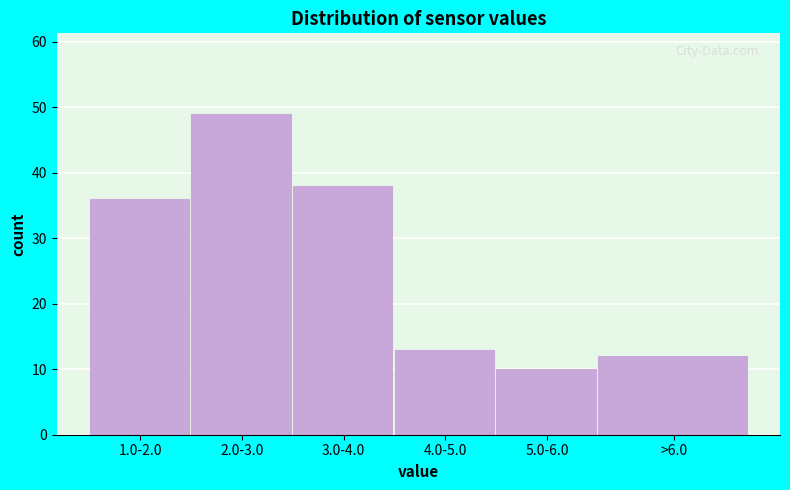

Reading left to right, what are all the values shown in this chart?

36	49	38	13	10	12